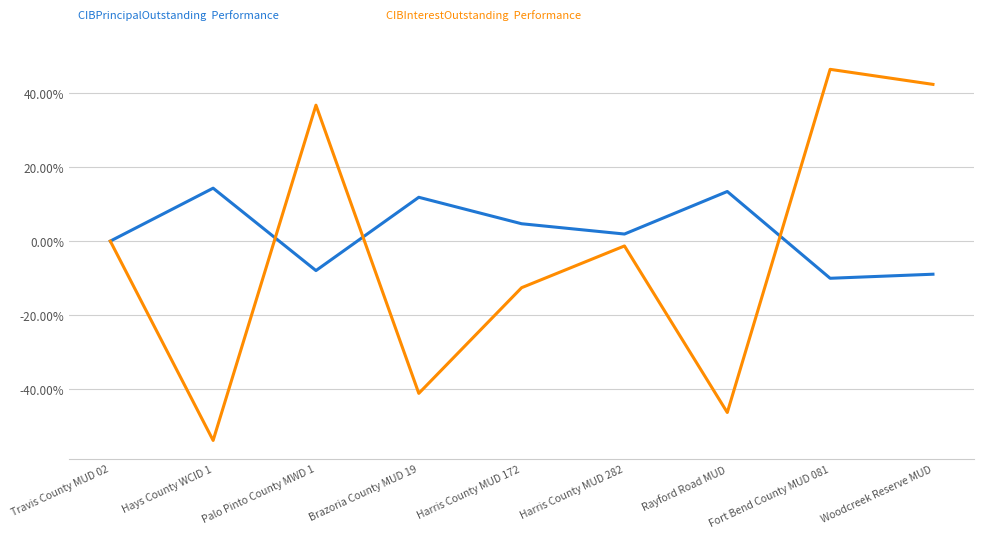

How many categories are shown in the chart?

9